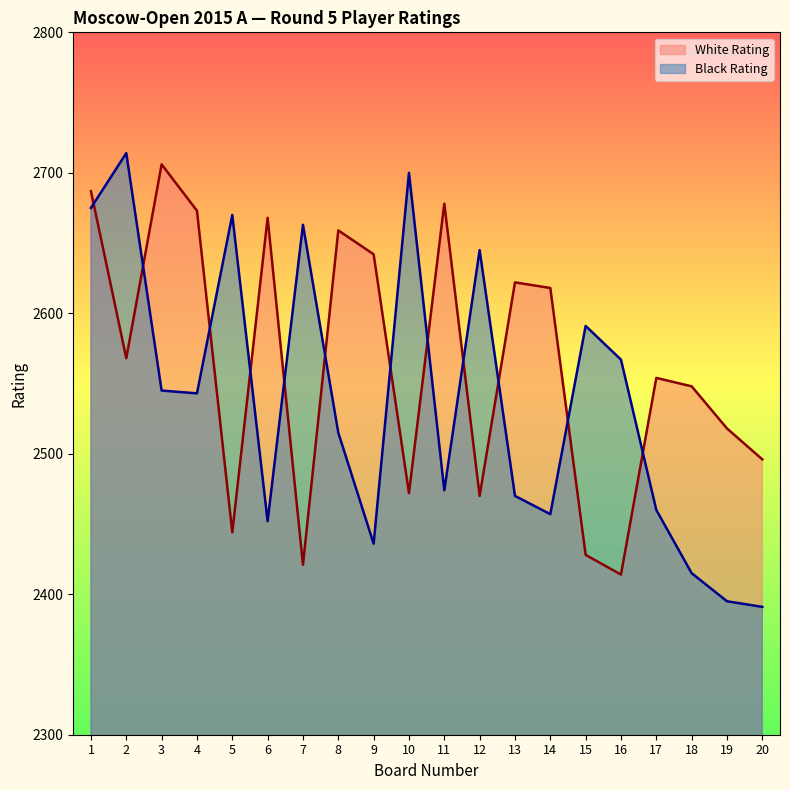

List the series in order of their peak value, highest first.

Black Rating, White Rating